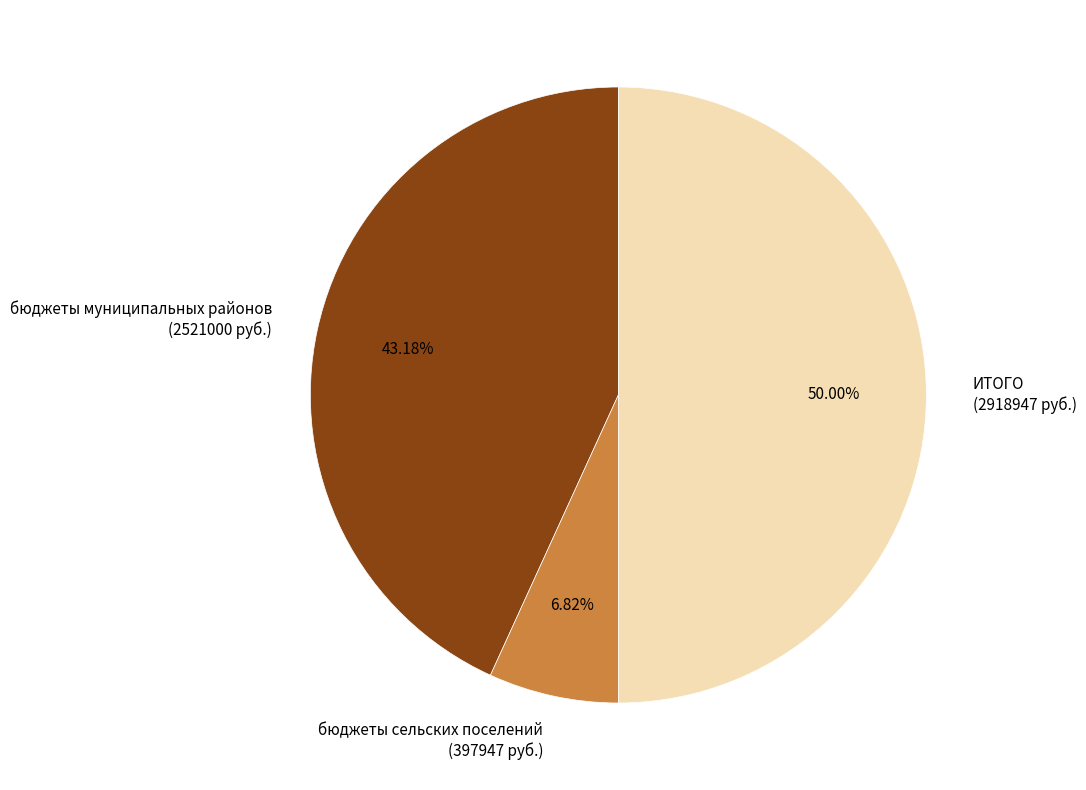

To the nearest percent, what percentage of the pie is бюджеты муниципальных районов?

43%